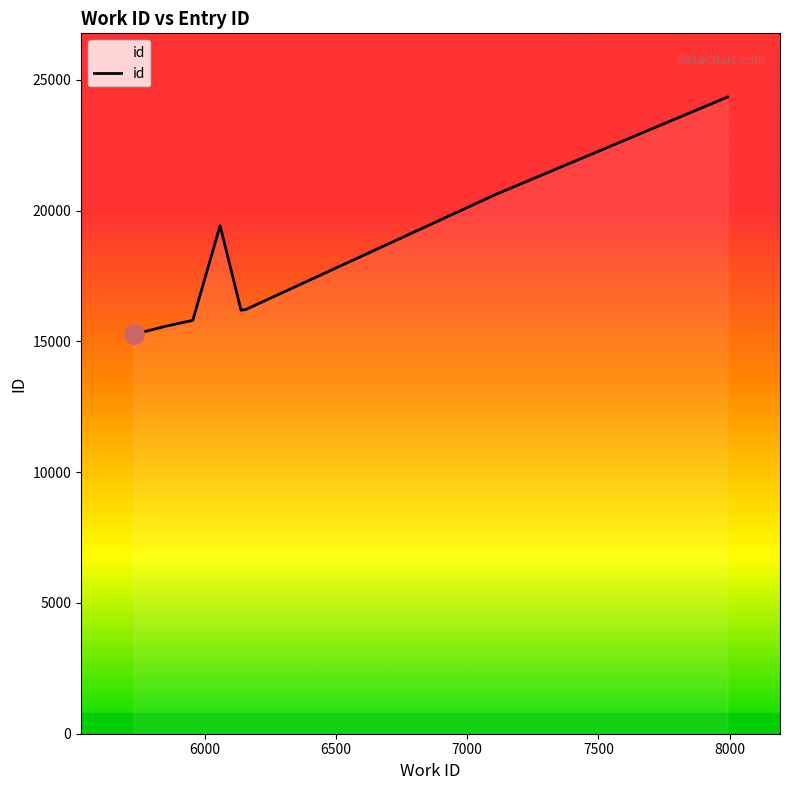

How many interior local peaks (higher than both neighbors) does the data have?

1